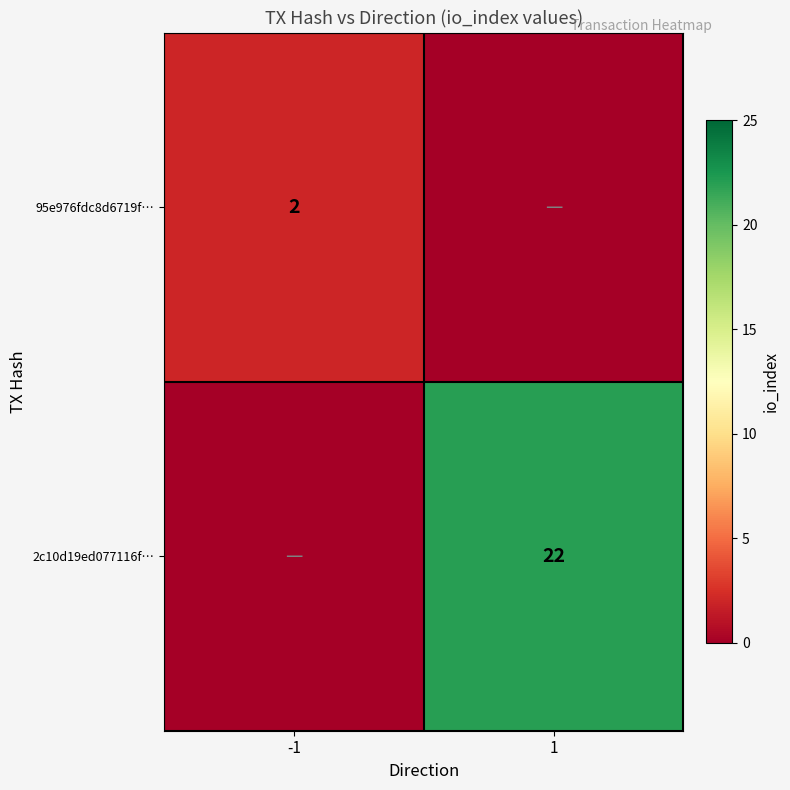

The value of 2c10d19ed077116f… at 1 is 5. True or false?

False